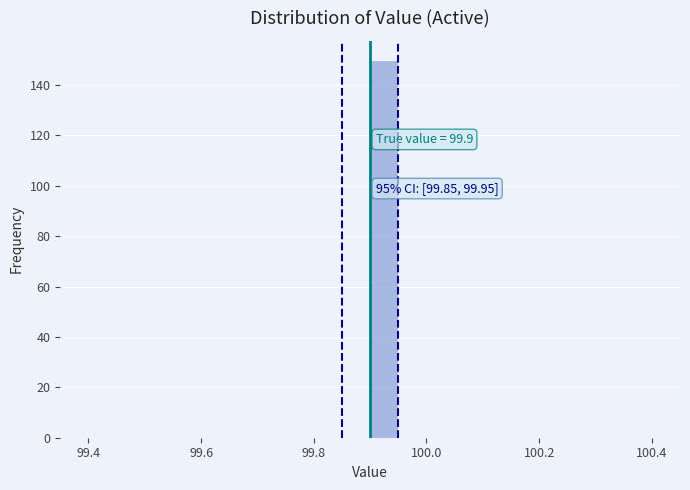

Around what value on the x-axis is the tallest bar? Give the approximate position of its centre, as read against the axis.

99.92